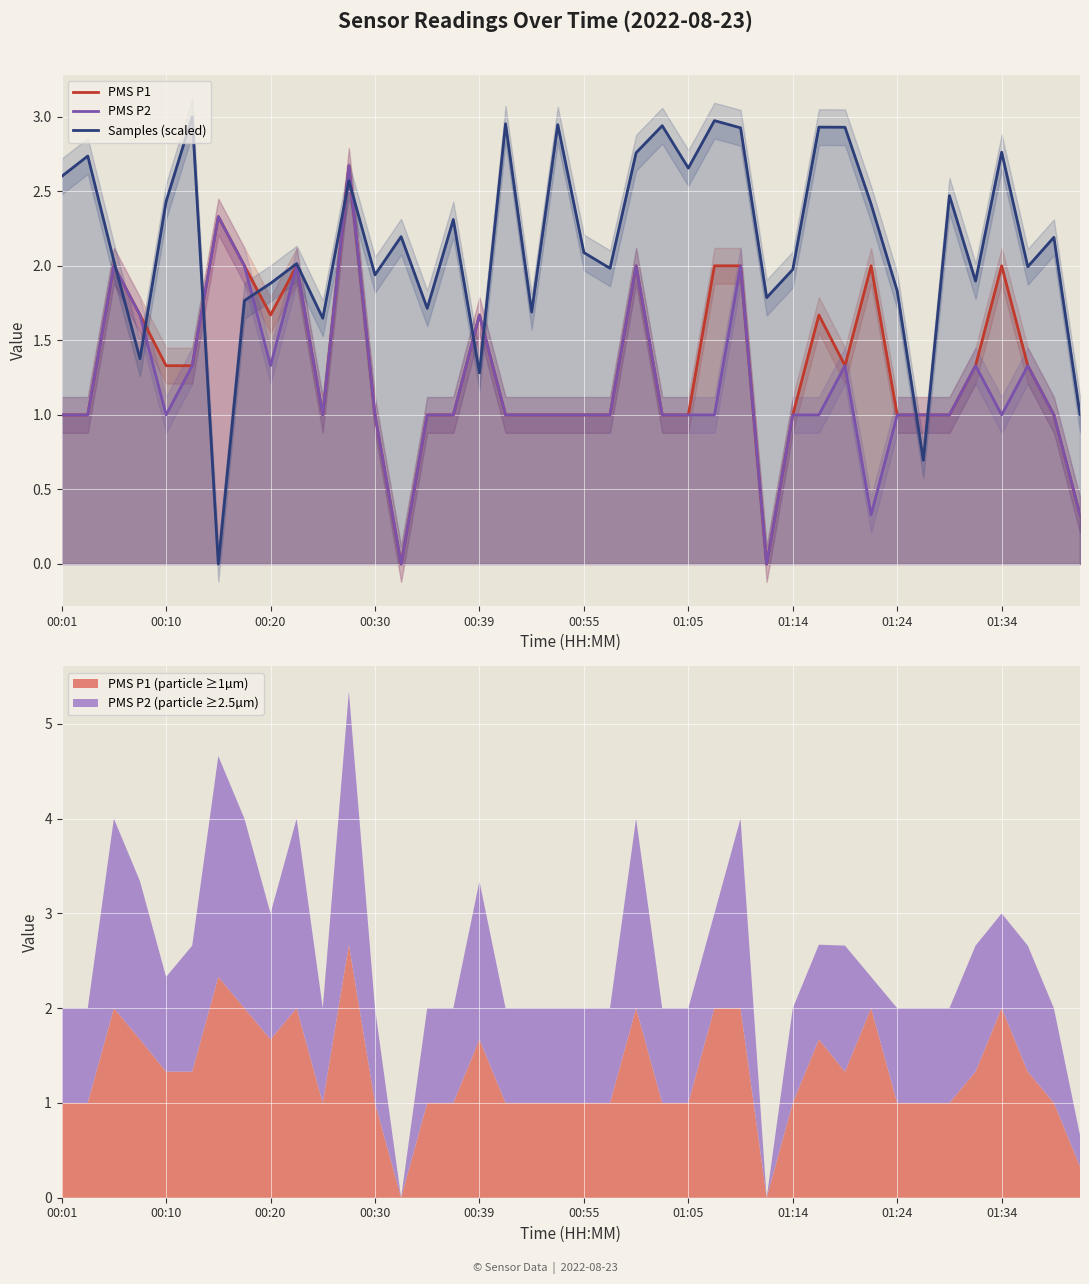

How many interior local valleys does the Samples (scaled) series have?

13